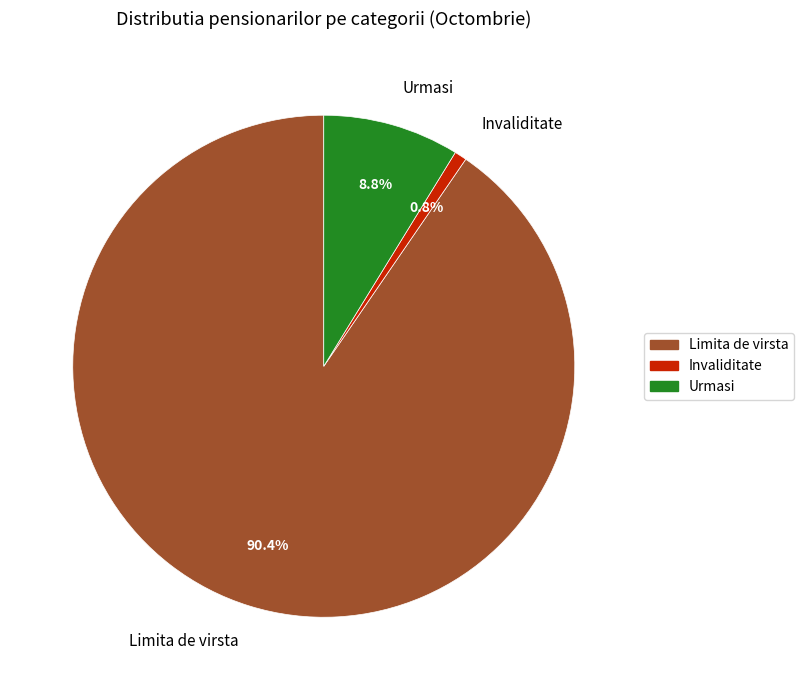

Which has a higher value, Limita de virsta or Urmasi?

Limita de virsta